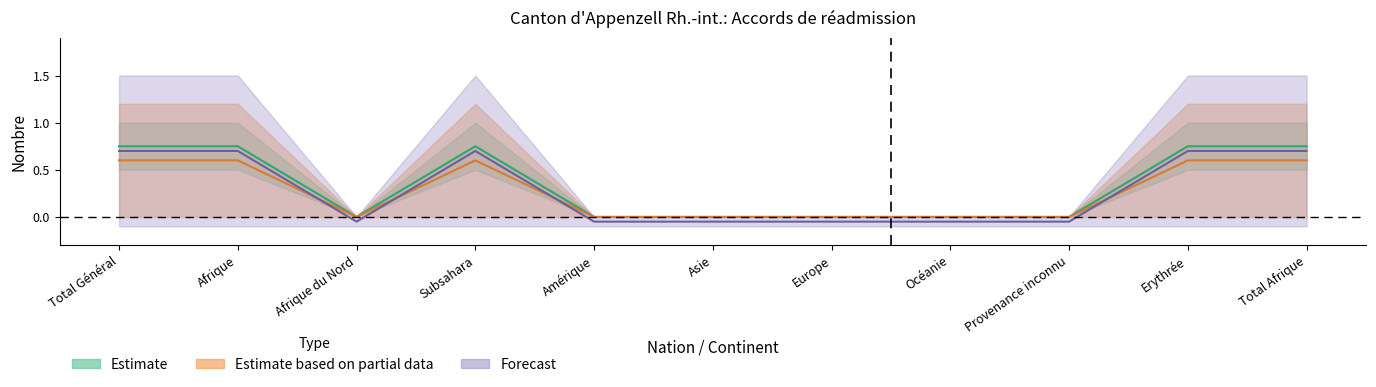

Is this an area chart (filled region under the line)?

No